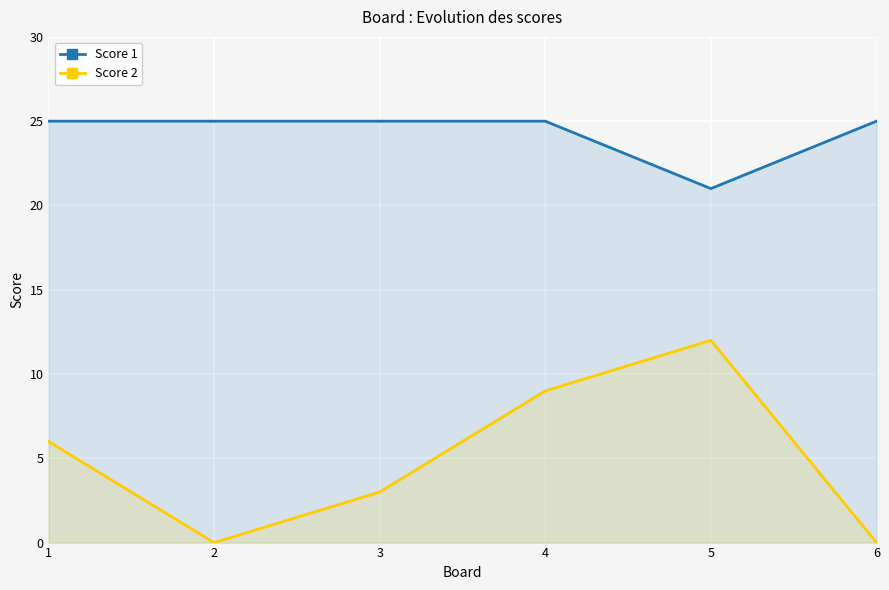

What is the value of the Score 1 point at the 5th from the left?

21